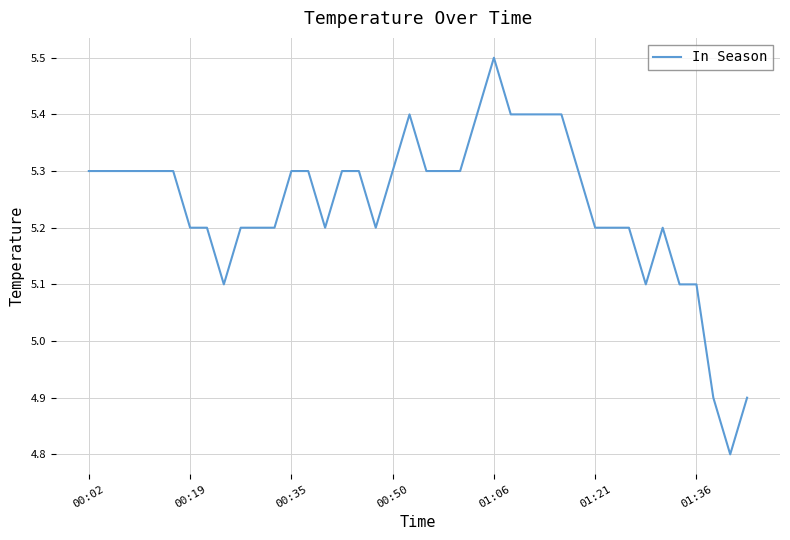

Is this an area chart (filled region under the line)?

No